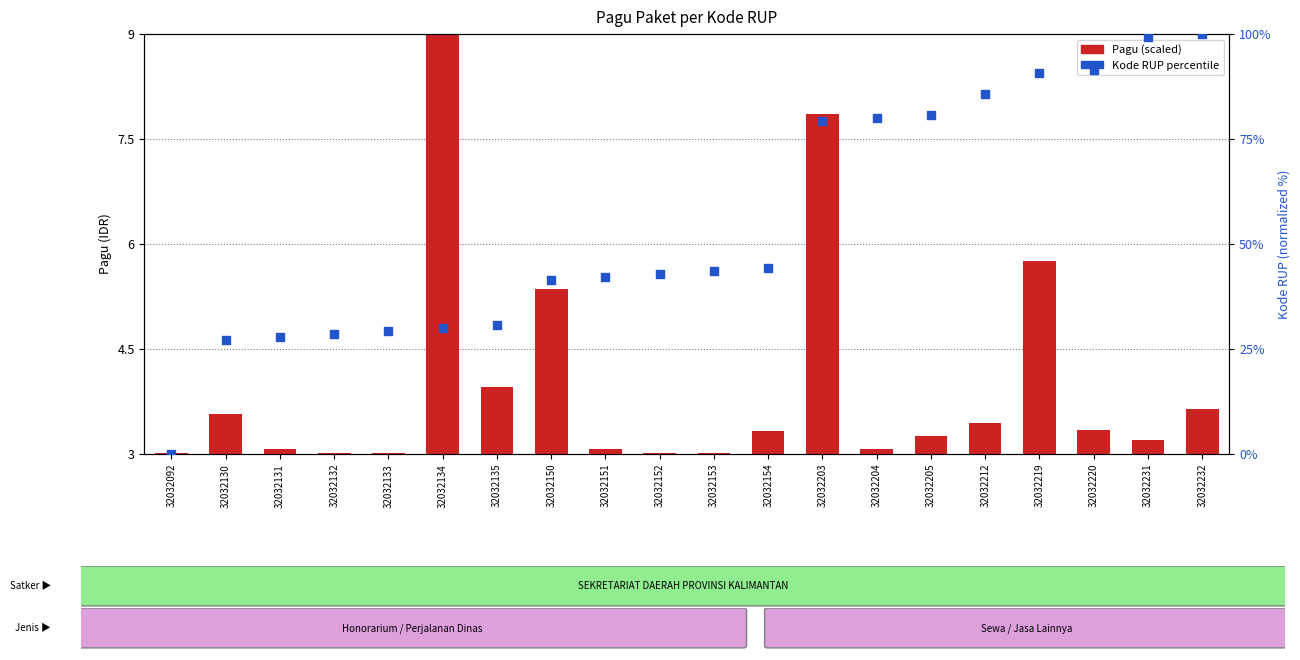

Is the value of Pagu (scaled) at 32032151 greater than the value of Kode RUP percentile at 32032133?

No